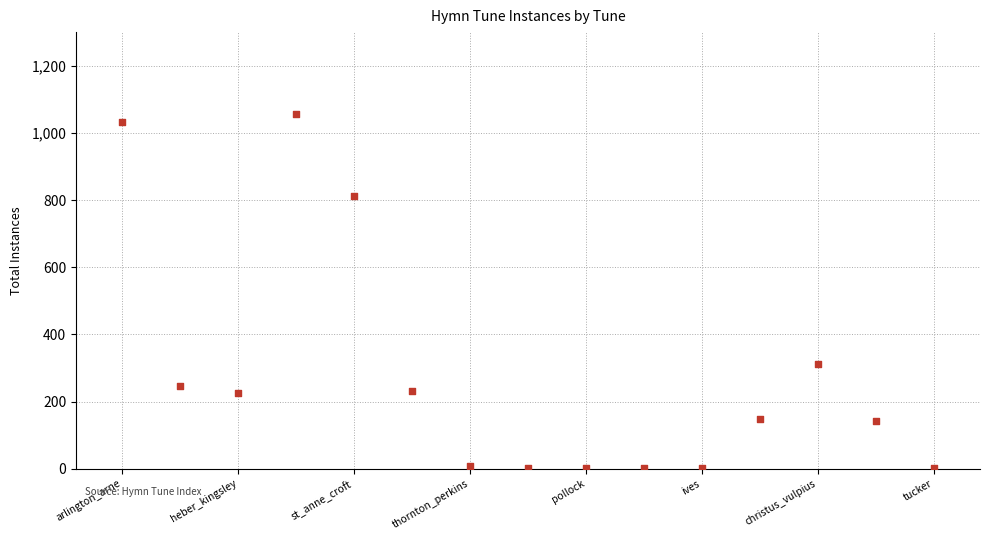

What is the range of Y values (max minus min)?

1056